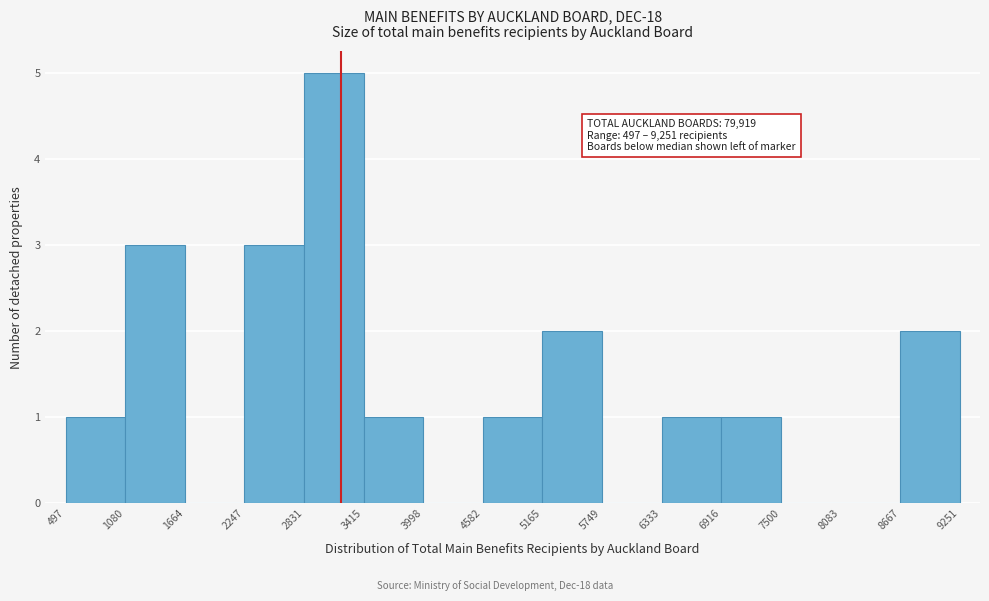

Over which range of the x-axis is the bar tallest?

2831 to 3415